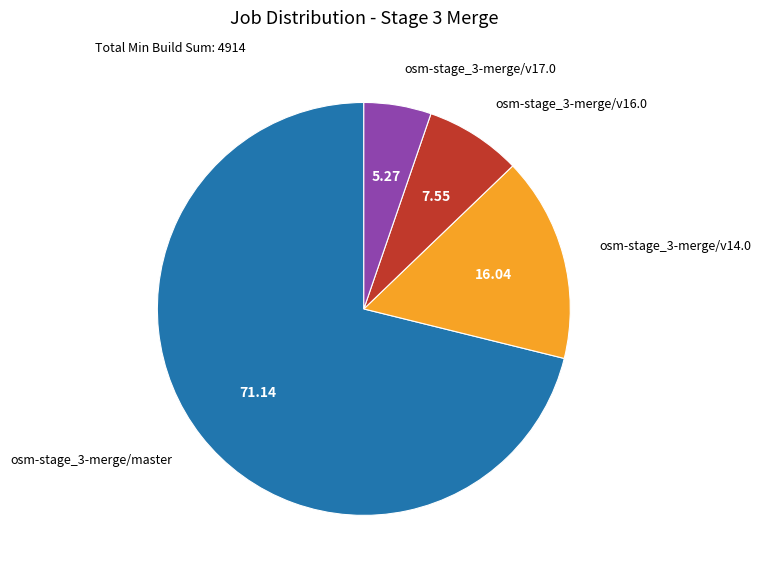

Is there any slice that represents more than half of the pie?

Yes